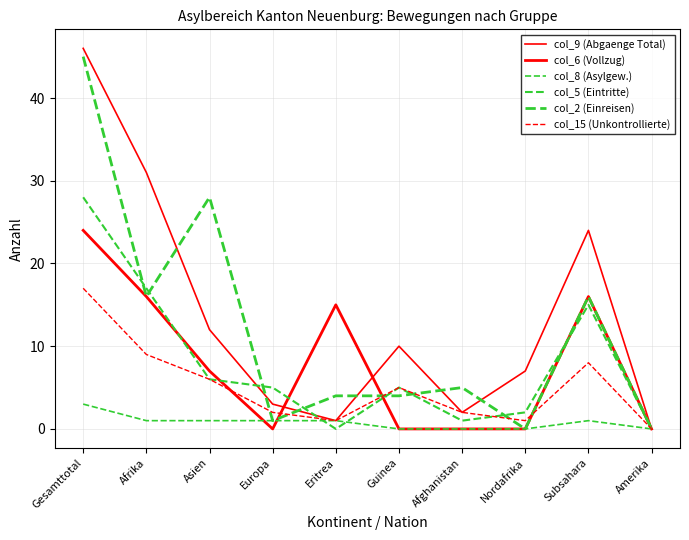

True or false: col_6 (Vollzug) and col_9 (Abgaenge Total) cross at least once.

True